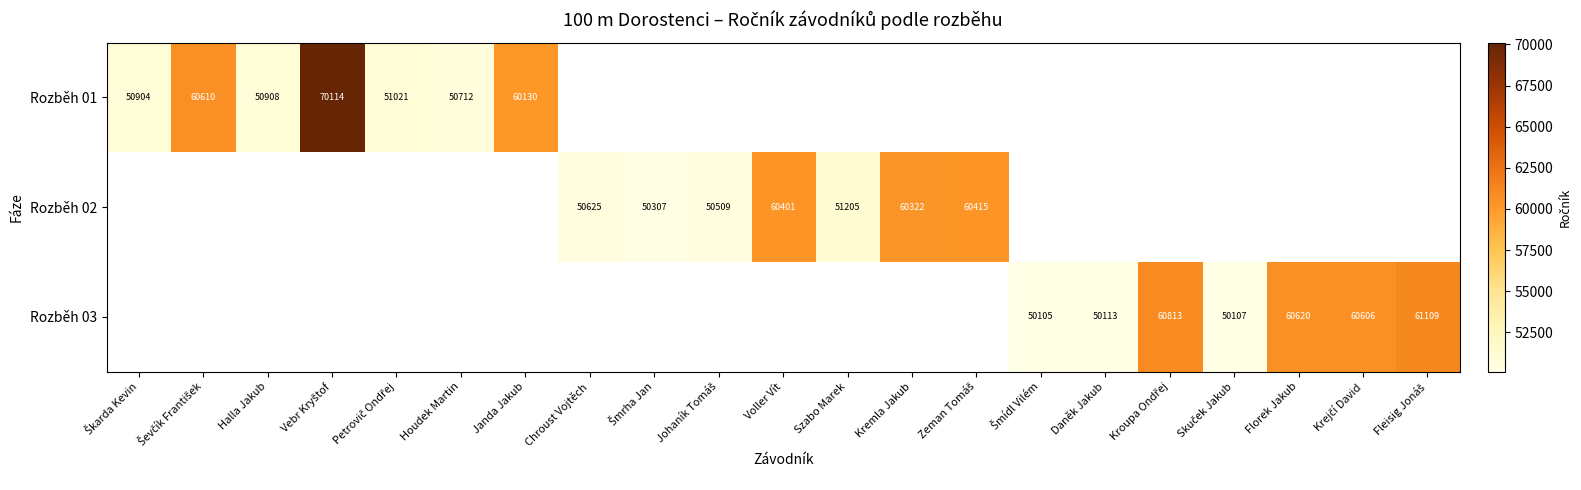

The Rozběh 01 series shows 60130 at Janda Jakub. True or false?

True